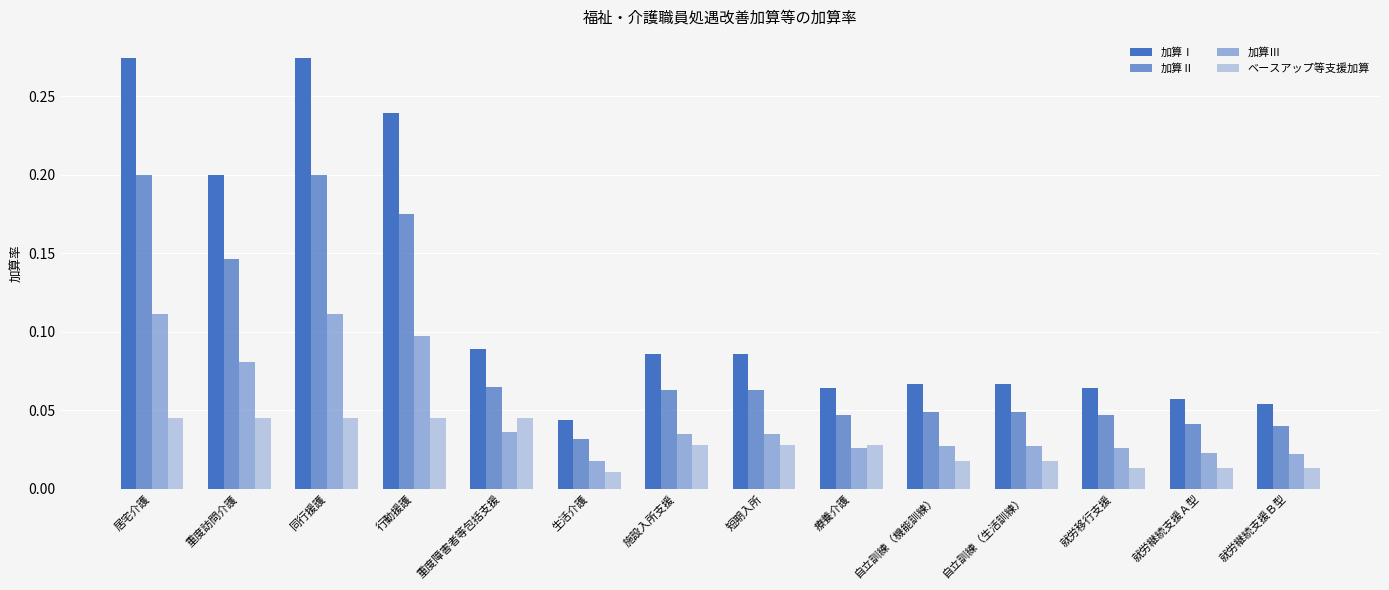

The value of 加算Ⅰ at 重度訪問介護 is 0.3. True or false?

False